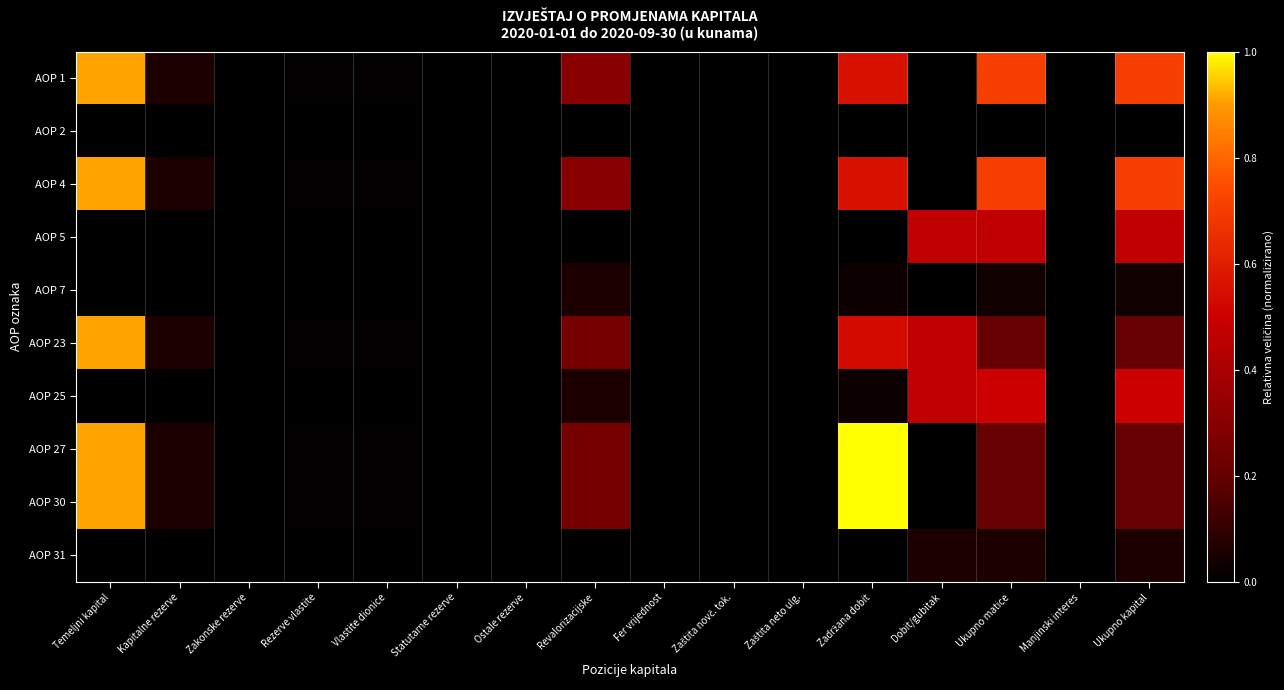

List the series in order of their peak value, highest first.

AOP 27, AOP 30, AOP 1, AOP 4, AOP 23, AOP 25, AOP 5, AOP 7, AOP 31, AOP 2